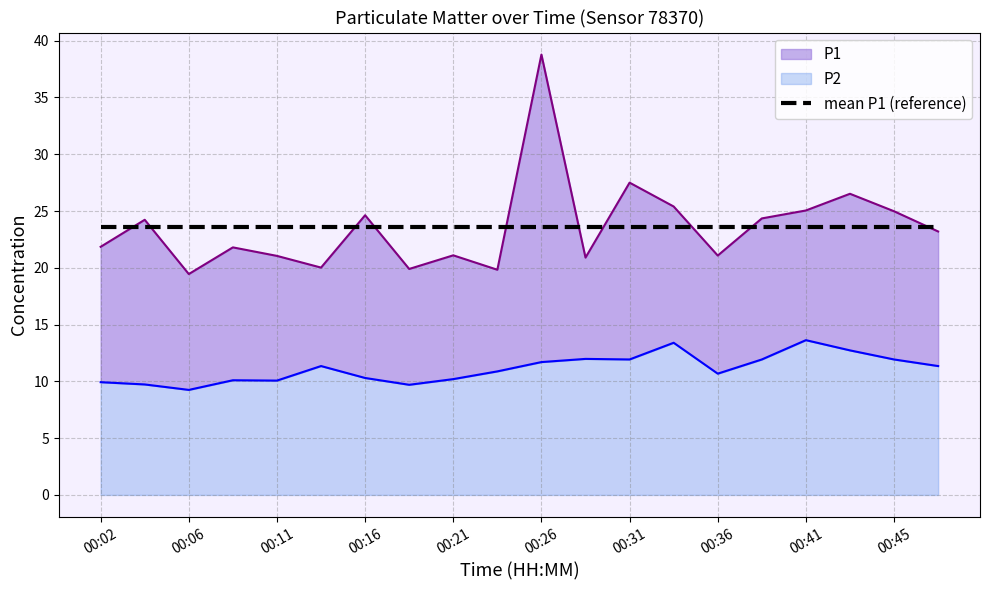

True or false: P2 and P1 intersect in this chart.

False